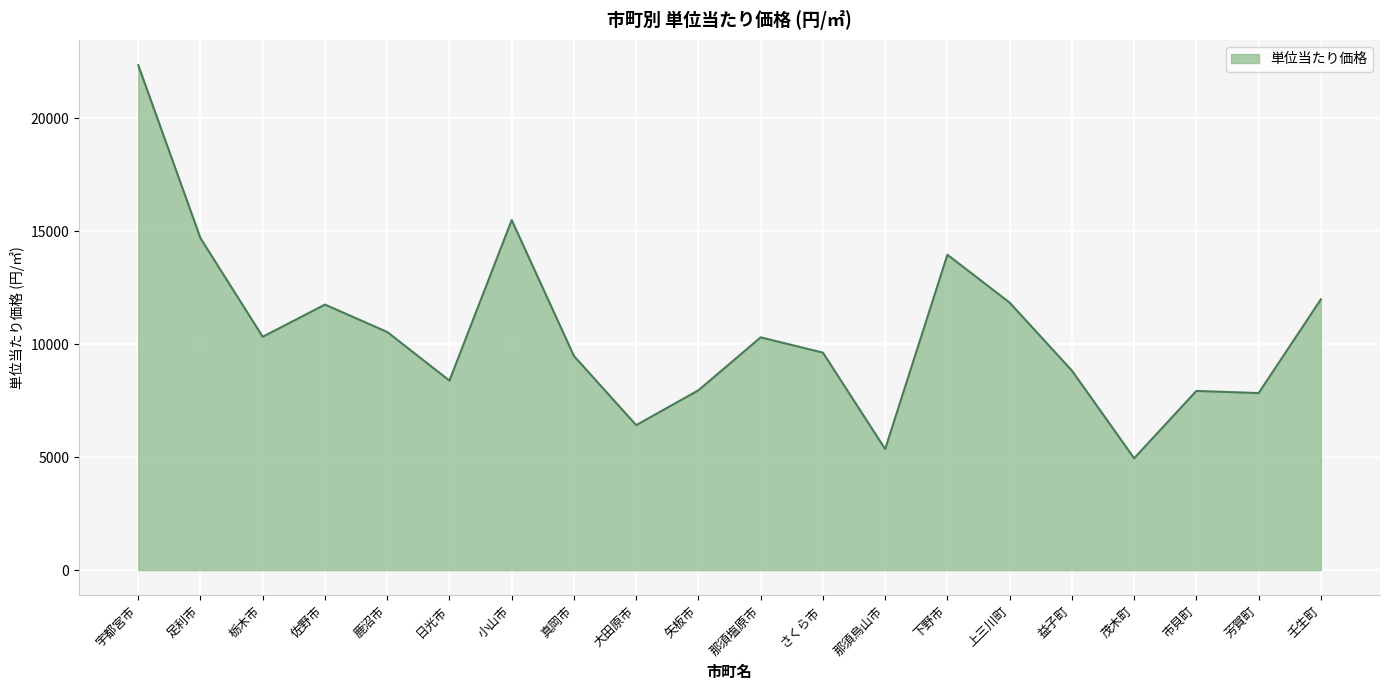

Approximately how many times larger is the value at 上三川町 compared to 芳賀町?

1.5